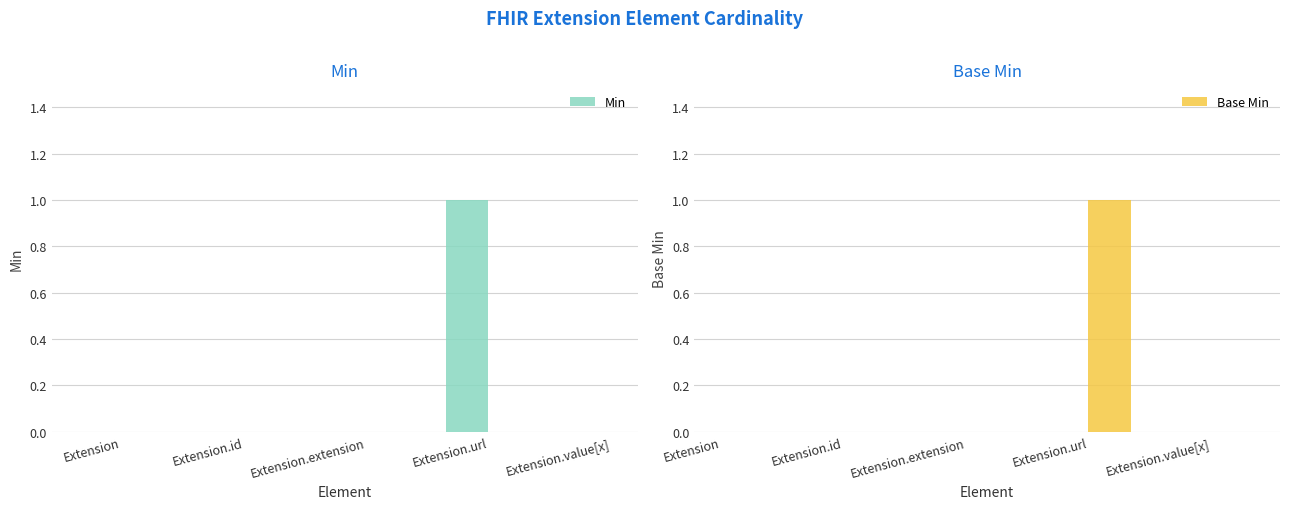

At Extension, list the series in order from largest to smallest.

Min, Base Min